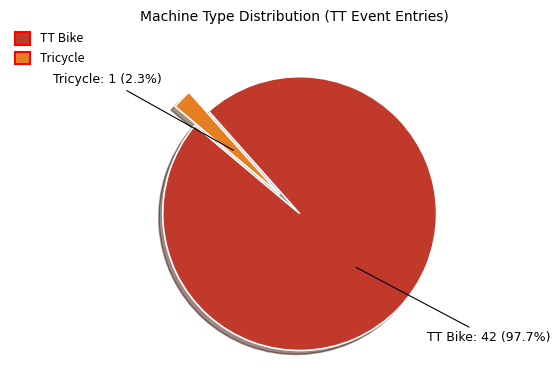

Which has a higher value, Tricycle or TT Bike?

TT Bike